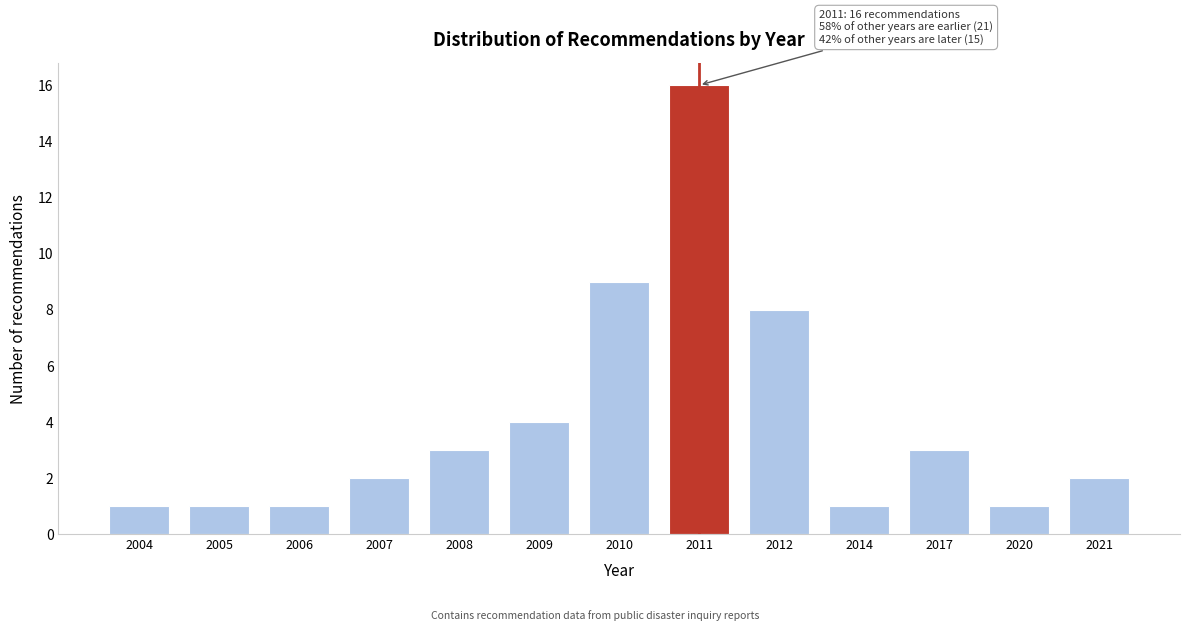

Reading left to right, transcribe all the data shown in this chart.

1	1	1	2	3	4	9	16	8	1	3	1	2